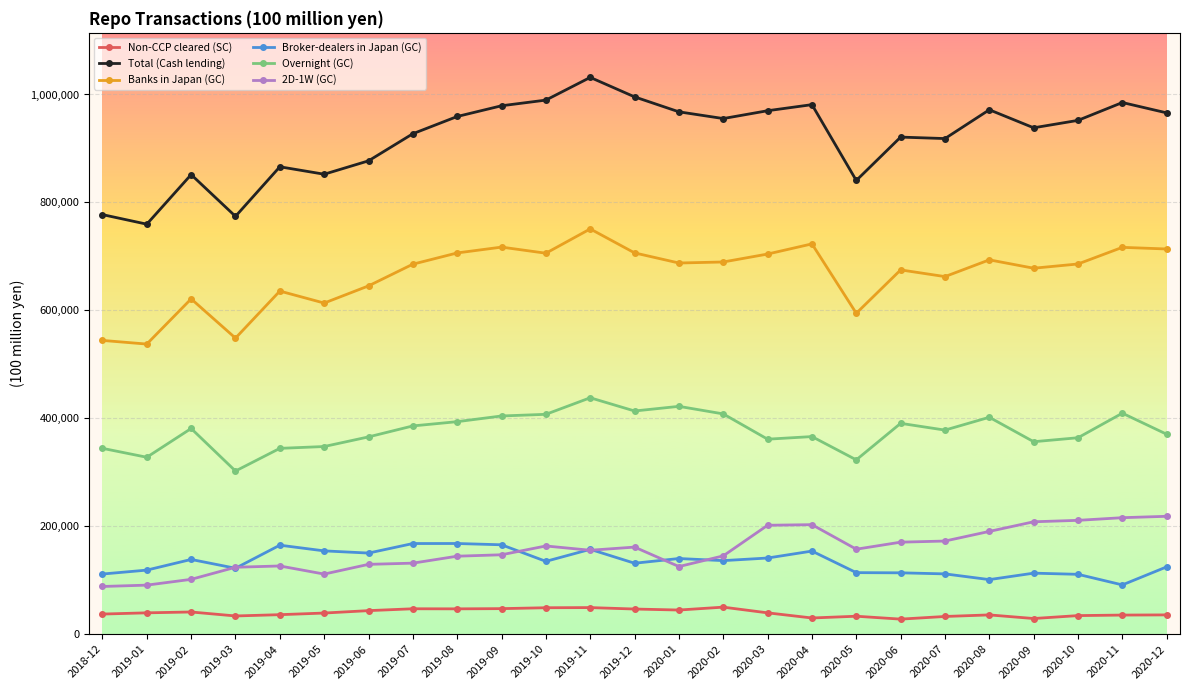

What is the difference between the maximum and second lowest values in the Non-CCP cleared (SC) series?

21069